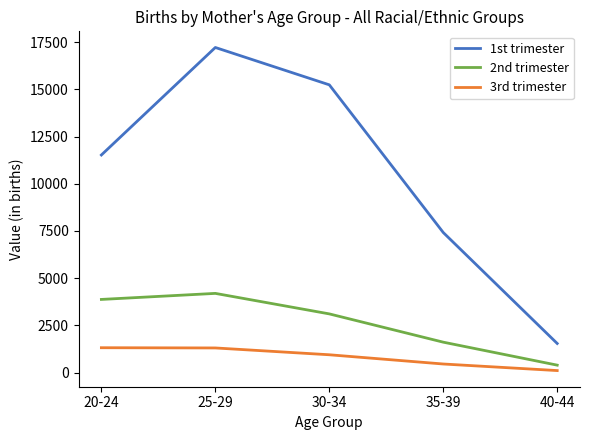

Rank the series by their average value, from lowest to highest.

3rd trimester, 2nd trimester, 1st trimester